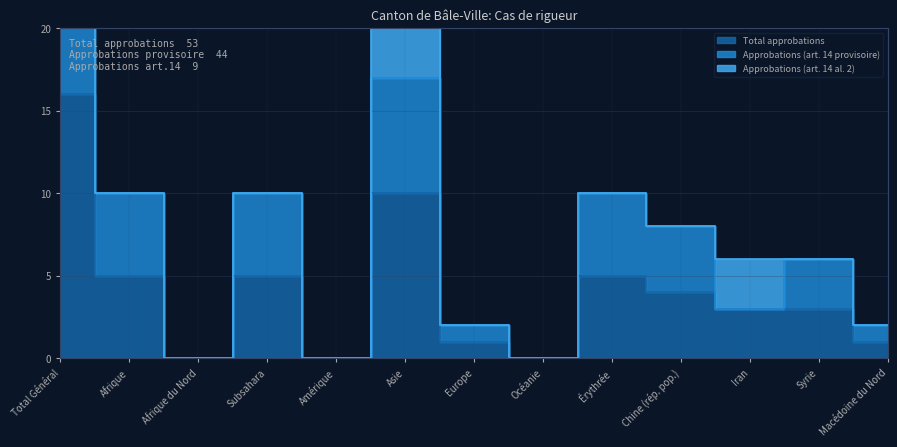

How many interior local valleys does the Approbations (art. 14 provisoire) series have?

4